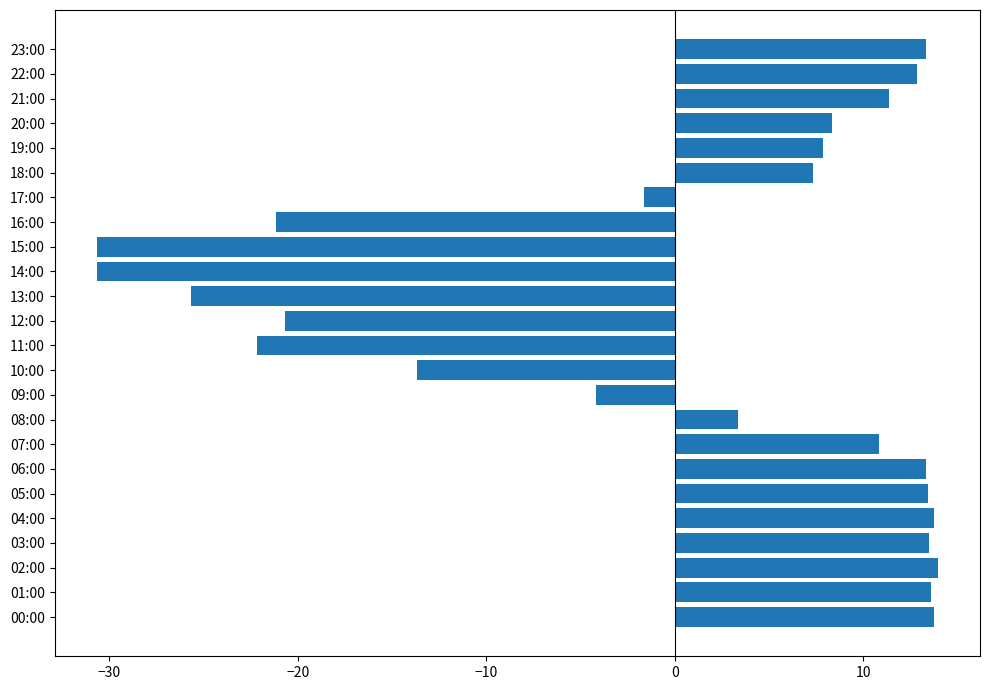

How many series are shown in this chart?

1